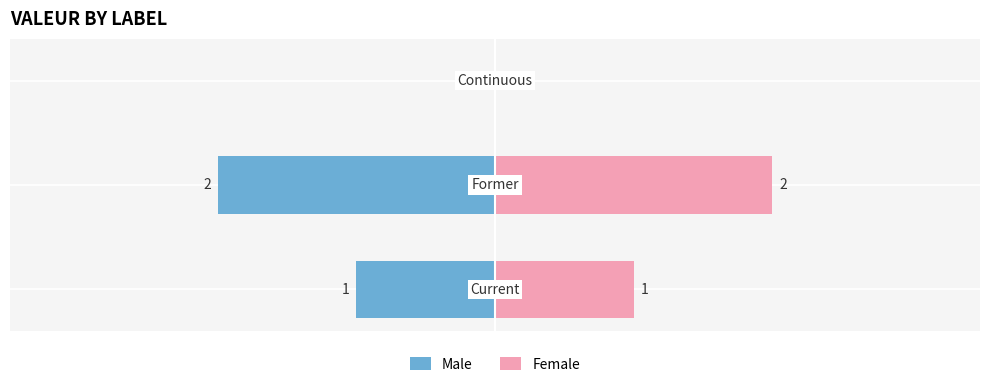

Which series has the widest spread of values?

Male